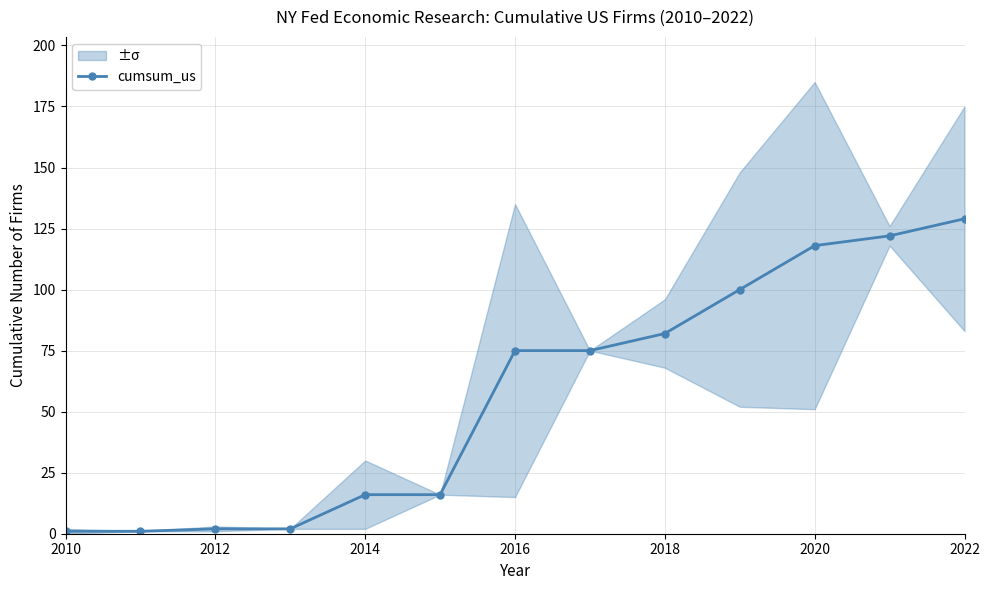

How many data points in cumsum_us are less than 75?

6